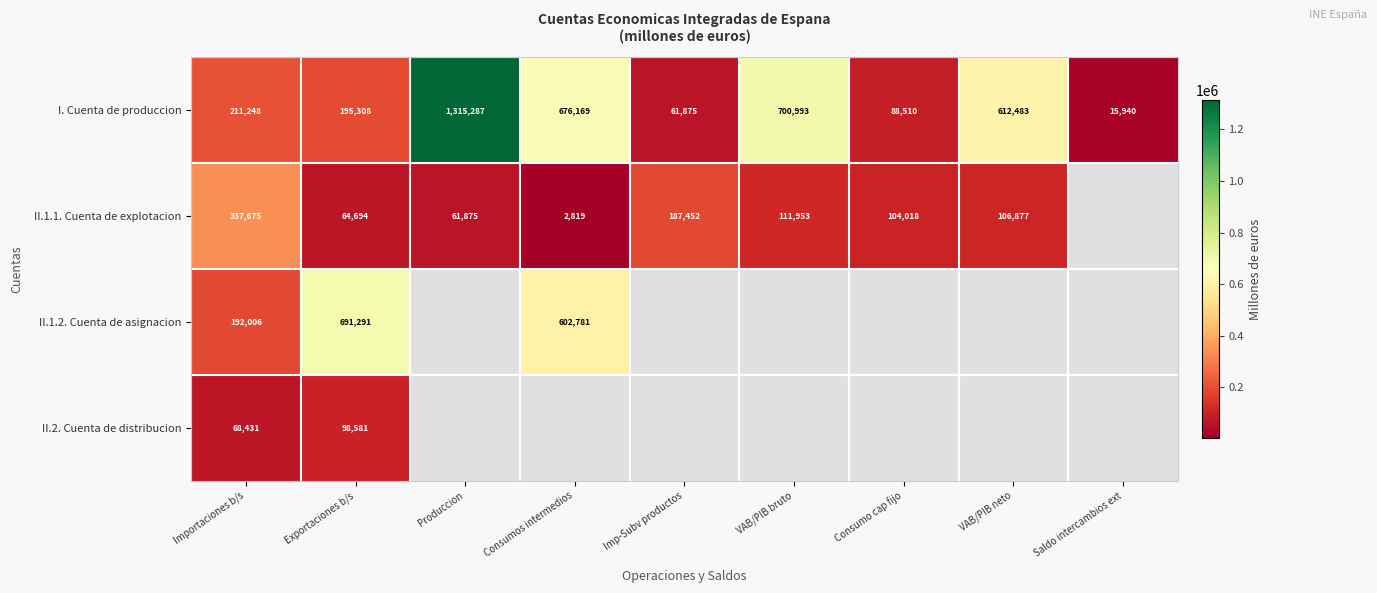

The II.1.1. Cuenta de explotacion series shows 64694 at Exportaciones b/s. True or false?

True